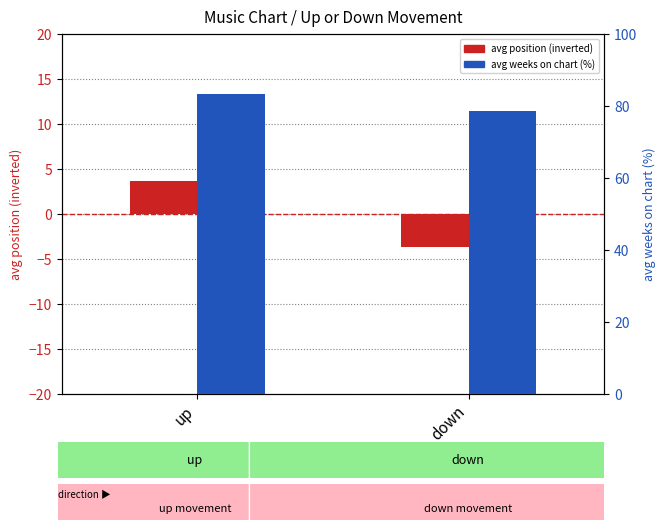

Which has a higher value, up or down?

up